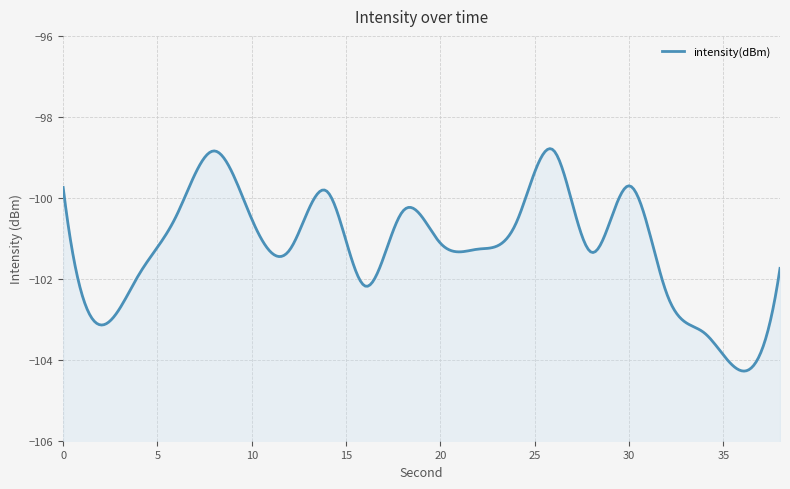

How many lines are shown in the chart?

1